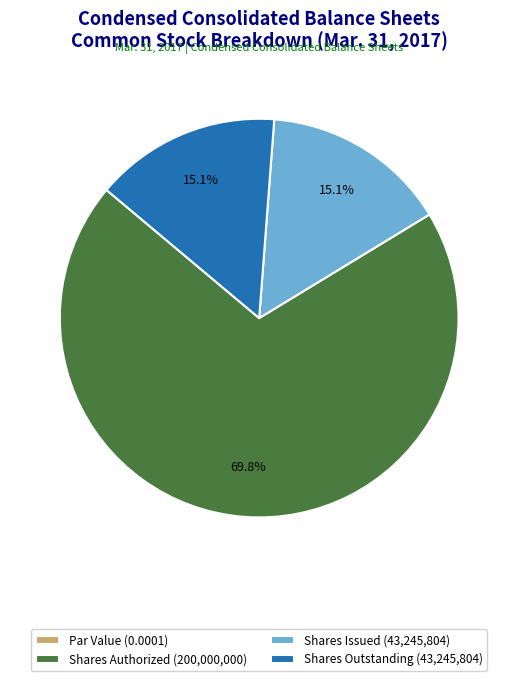

Which slice is the largest?

Shares Authorized (200,000,000)